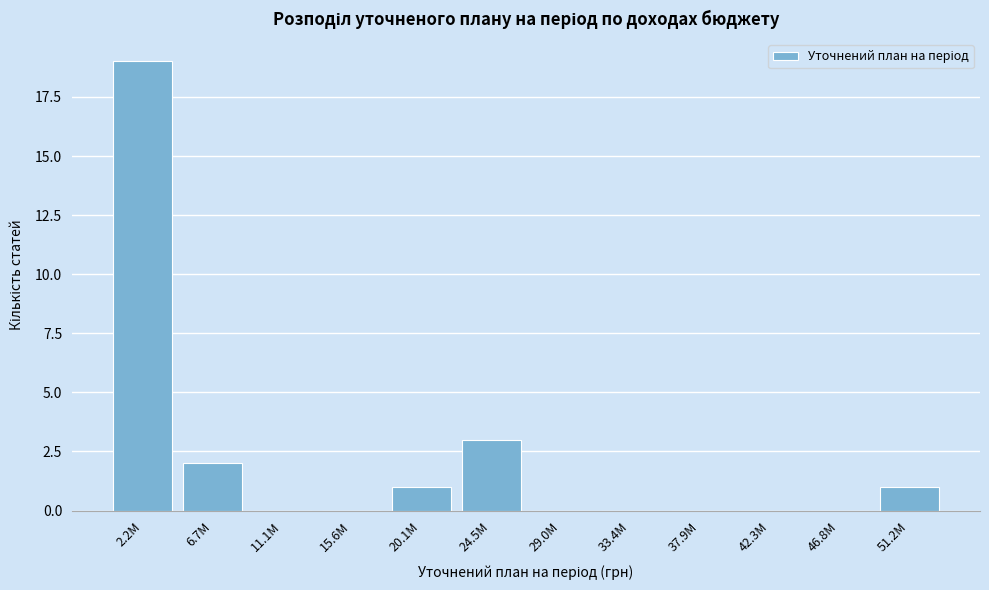

Reading left to right, what are all the values shown in this chart?

2.2М=19	6.7М=2	11.1М=0	15.6М=0	20.1М=1	24.5М=3	29.0М=0	33.4М=0	37.9М=0	42.3М=0	46.8М=0	51.2М=1